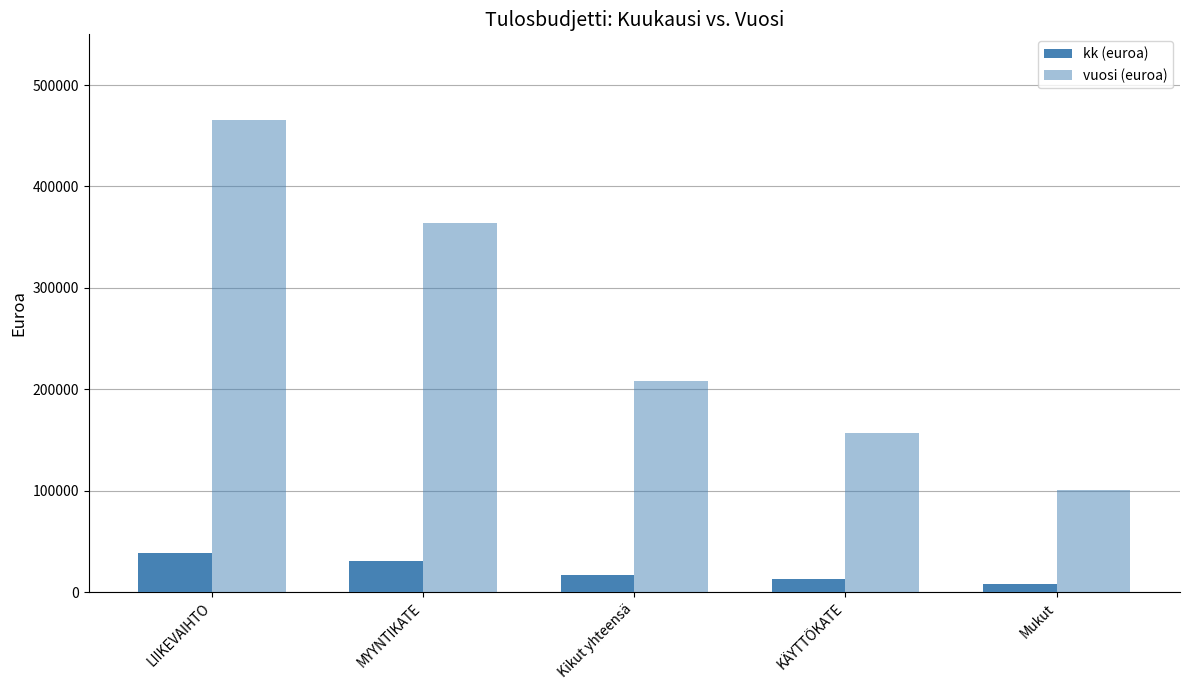

How many bars are there in each group?

2